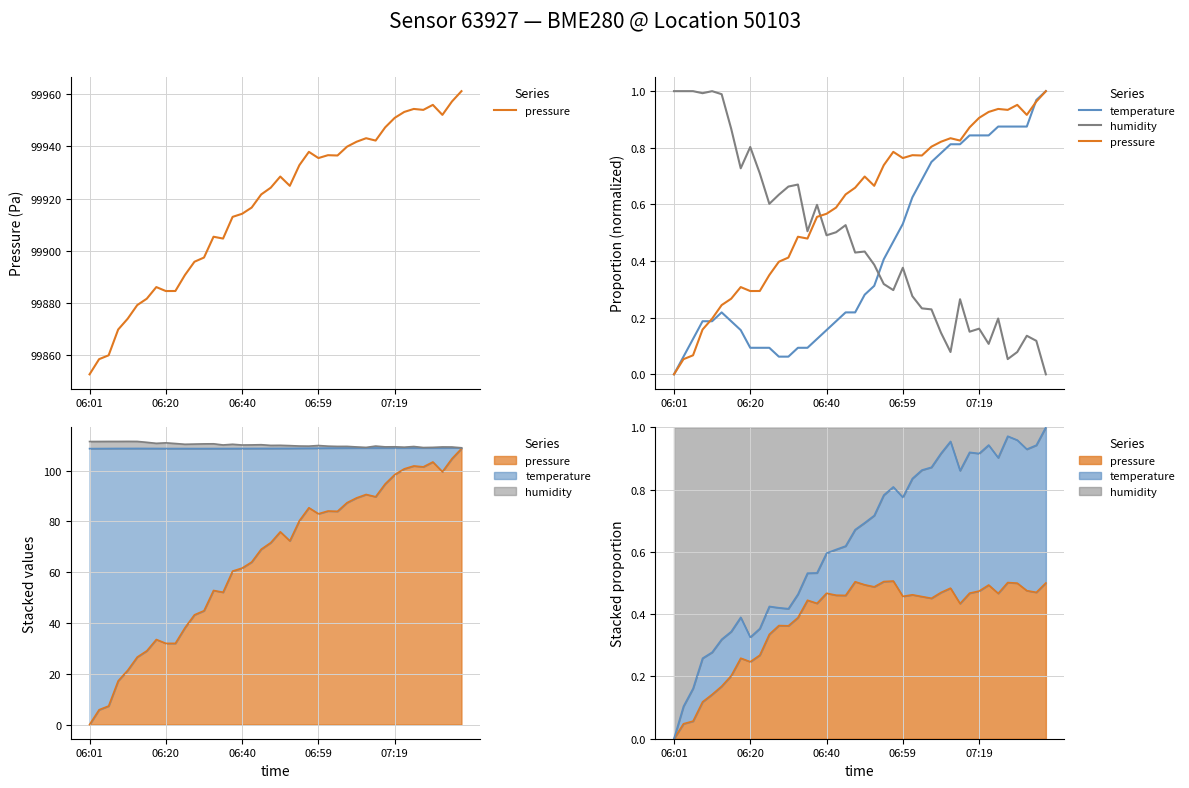

Where is pressure nearest to the value 0?

06:01